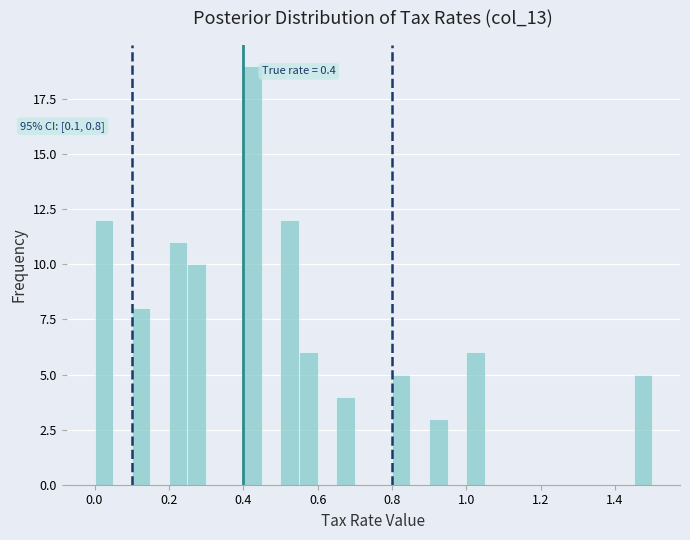

Around what value on the x-axis is the tallest bar? Give the approximate position of its centre, as read against the axis.

0.42